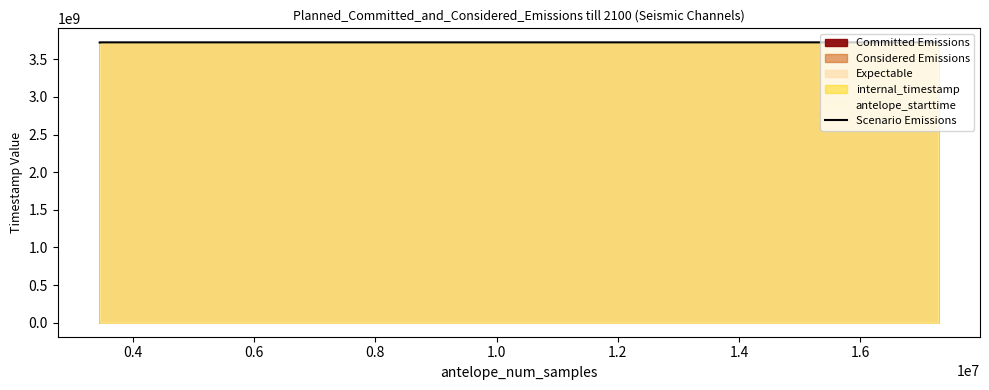

At which category does the data reach its first local peak?

0.4